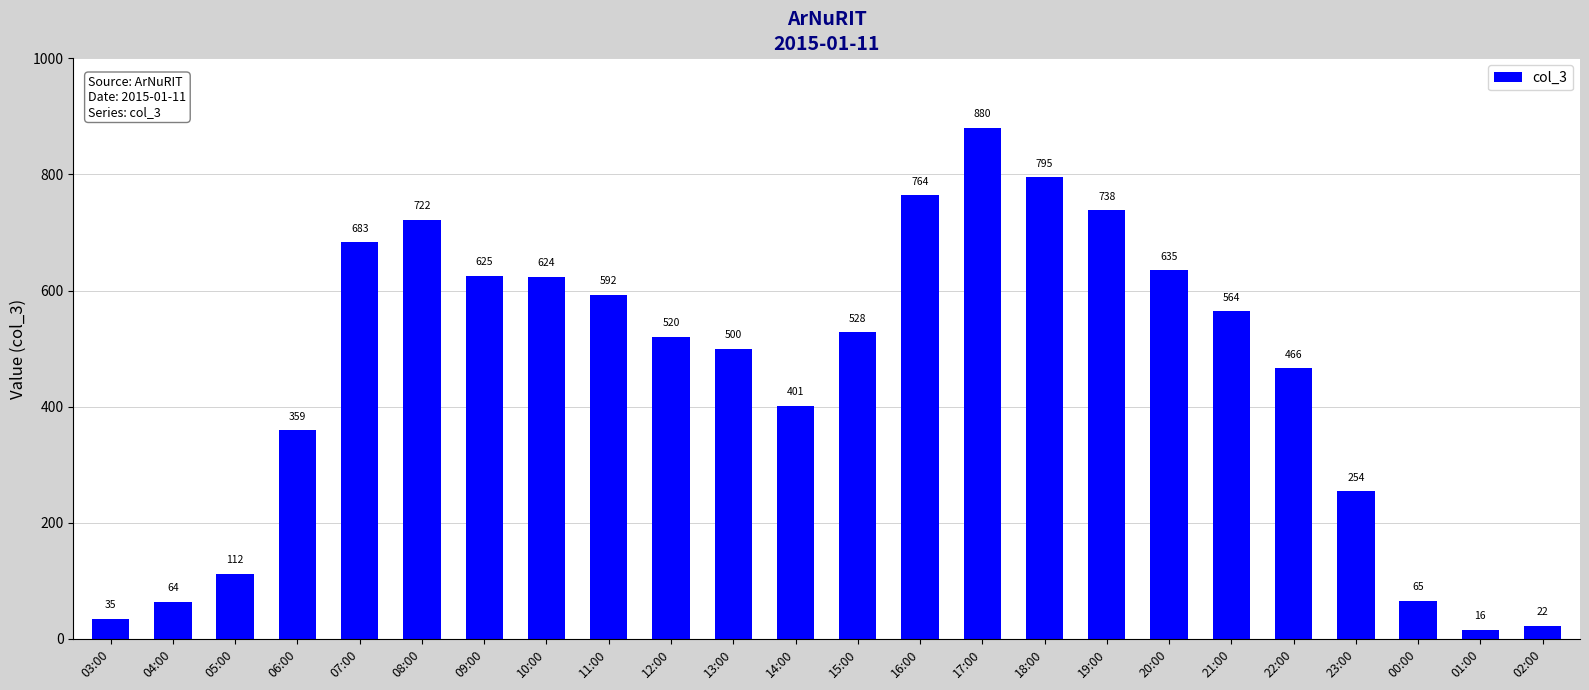

List the labels in order of value, smallest first.

01:00, 02:00, 03:00, 04:00, 00:00, 05:00, 23:00, 06:00, 14:00, 22:00, 13:00, 12:00, 15:00, 21:00, 11:00, 10:00, 09:00, 20:00, 07:00, 08:00, 19:00, 16:00, 18:00, 17:00